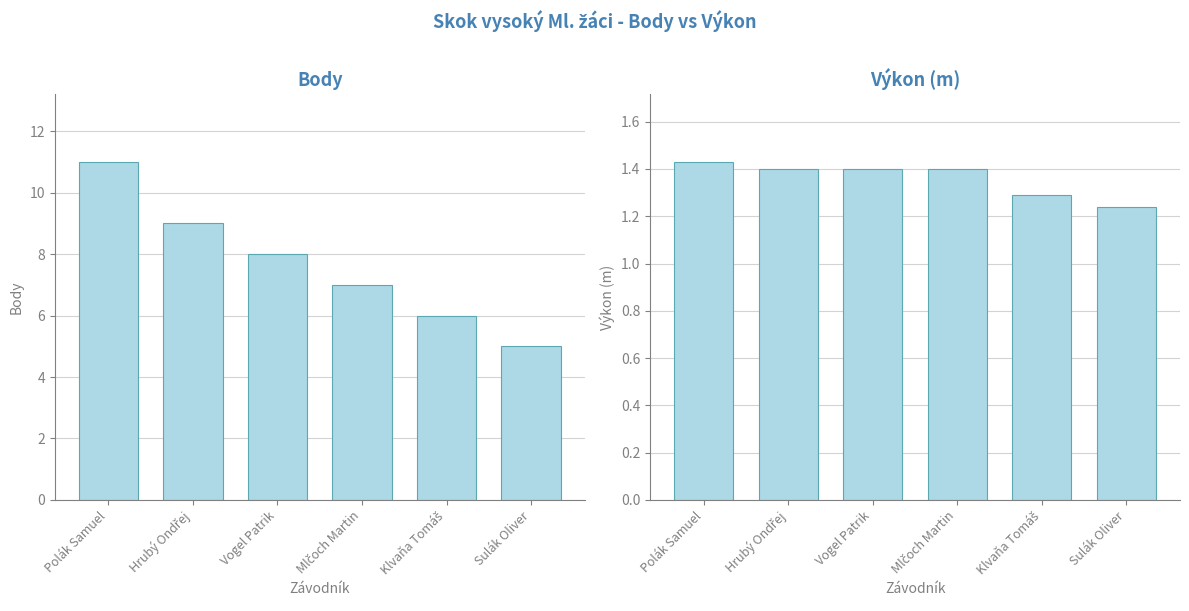

Reading right to left, what are all the values shown in this chart?

Body: Sulák Oliver=5.0	Klvaňa Tomáš=6.0	Mlčoch Martin=7.0	Vogel Patrik=8.0	Hrubý Ondřej=9.0	Polák Samuel=11.0
Výkon: Sulák Oliver=1.2	Klvaňa Tomáš=1.3	Mlčoch Martin=1.4	Vogel Patrik=1.4	Hrubý Ondřej=1.4	Polák Samuel=1.4